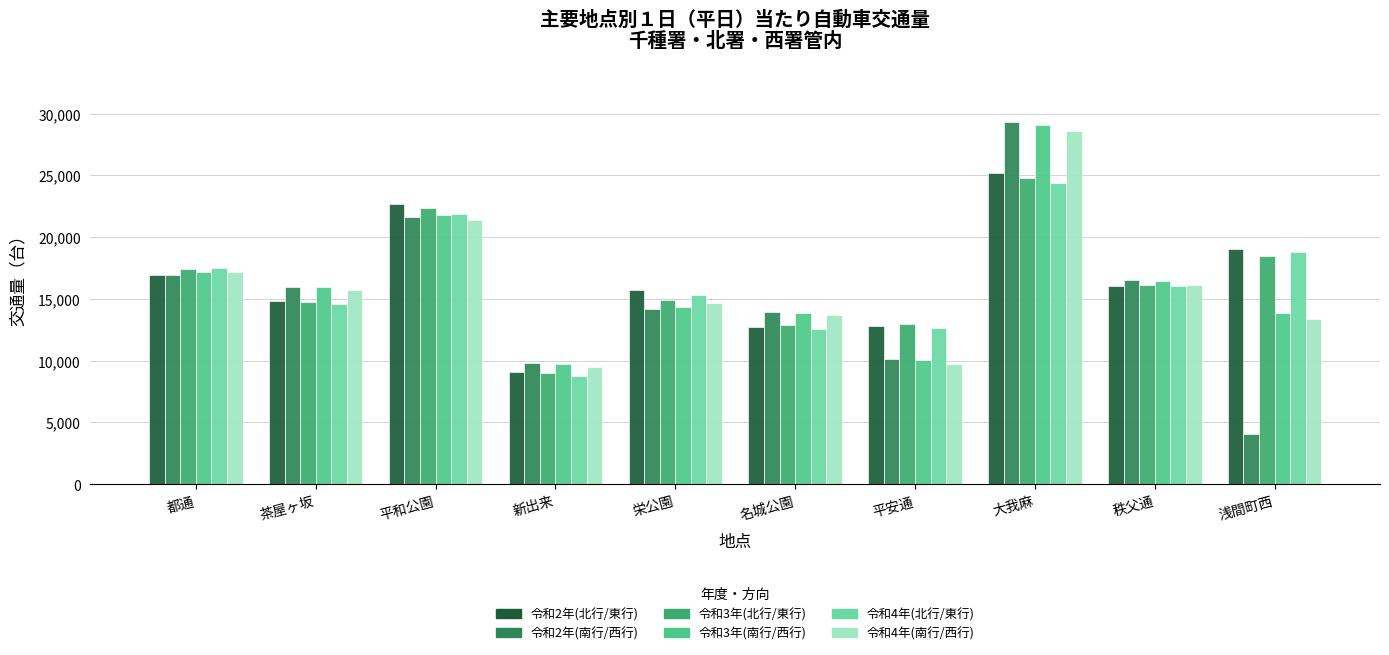

What is the total value across all series at 新出来?

55816